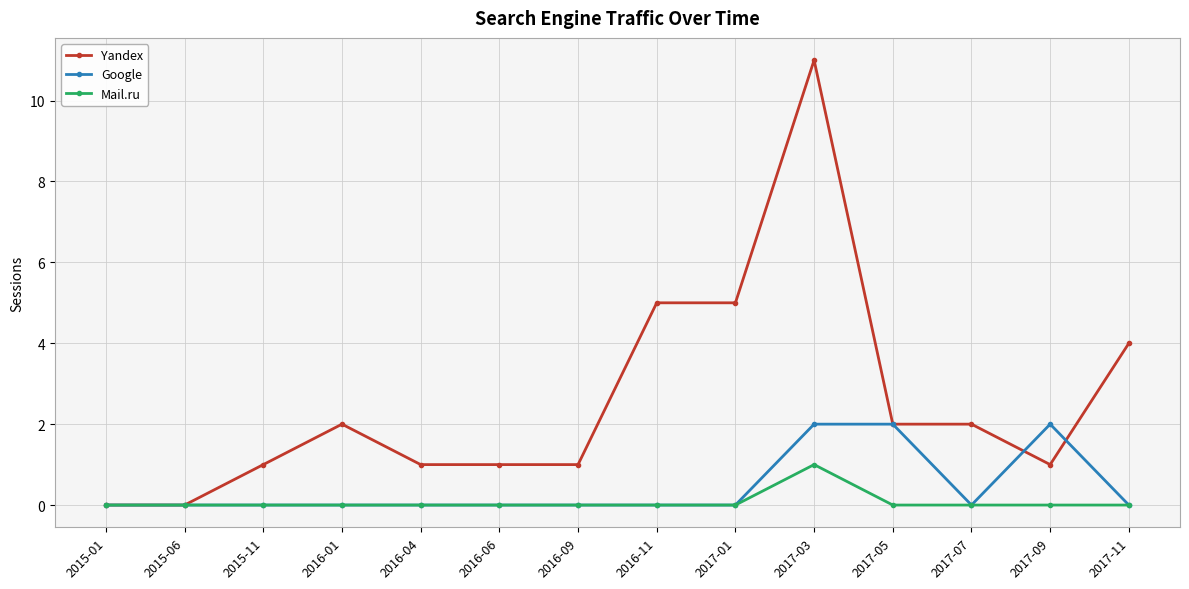

True or false: Yandex and Google intersect in this chart.

True